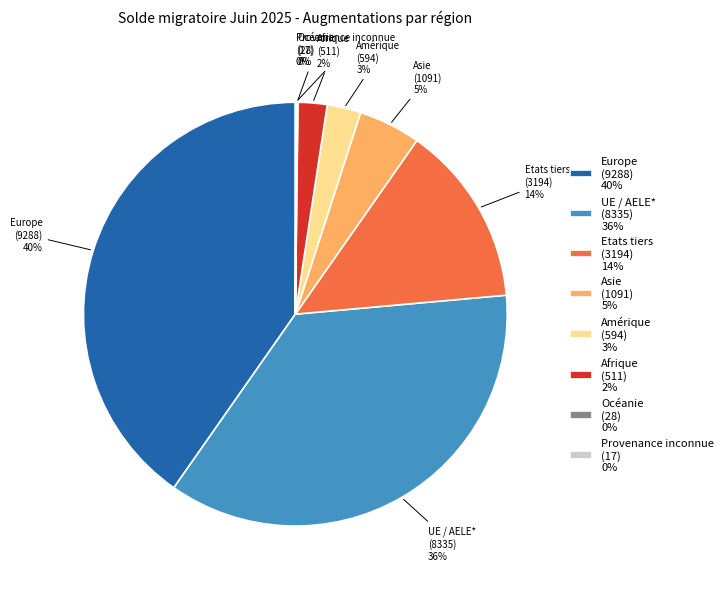

To the nearest percent, what is the difference between the Etats tiers (3194) 14% and Afrique (511) 2% slice percentages?

12%